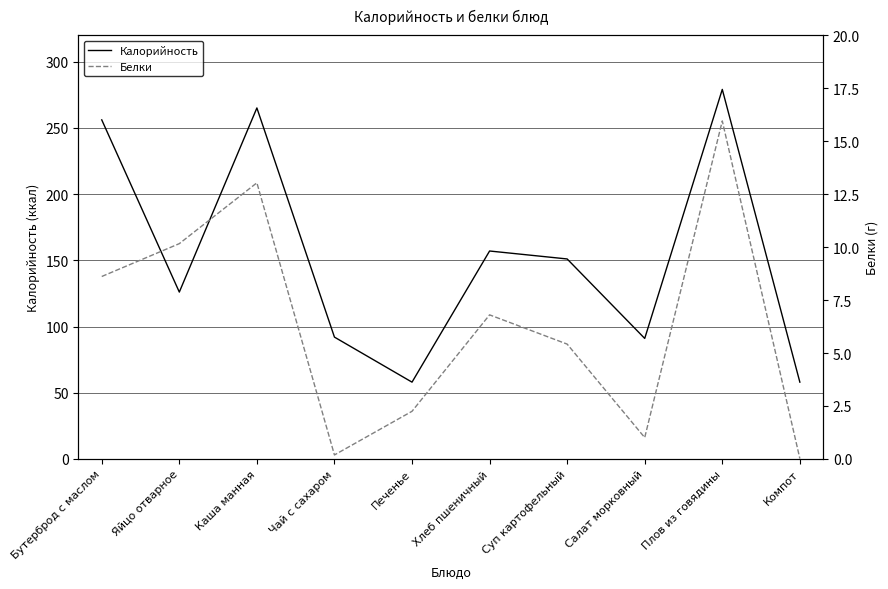

Reading left to right, transcribe all the data shown in this chart.

Калорийность: Бутерброд с маслом=256.0	Яйцо отварное=126.0	Каша манная=265.0	Чай с сахаром=92.0	Печенье=58.0	Хлеб пшеничный=157.0	Суп картофельный=151.0	Салат морковный=91.0	Плов из говядины=279.0	Компот=58.0
Белки: Бутерброд с маслом=8.6	Яйцо отварное=10.2	Каша манная=13.0	Чай с сахаром=0.2	Печенье=2.2	Хлеб пшеничный=6.8	Суп картофельный=5.4	Салат морковный=1.0	Плов из говядины=15.9	Компот=0.0